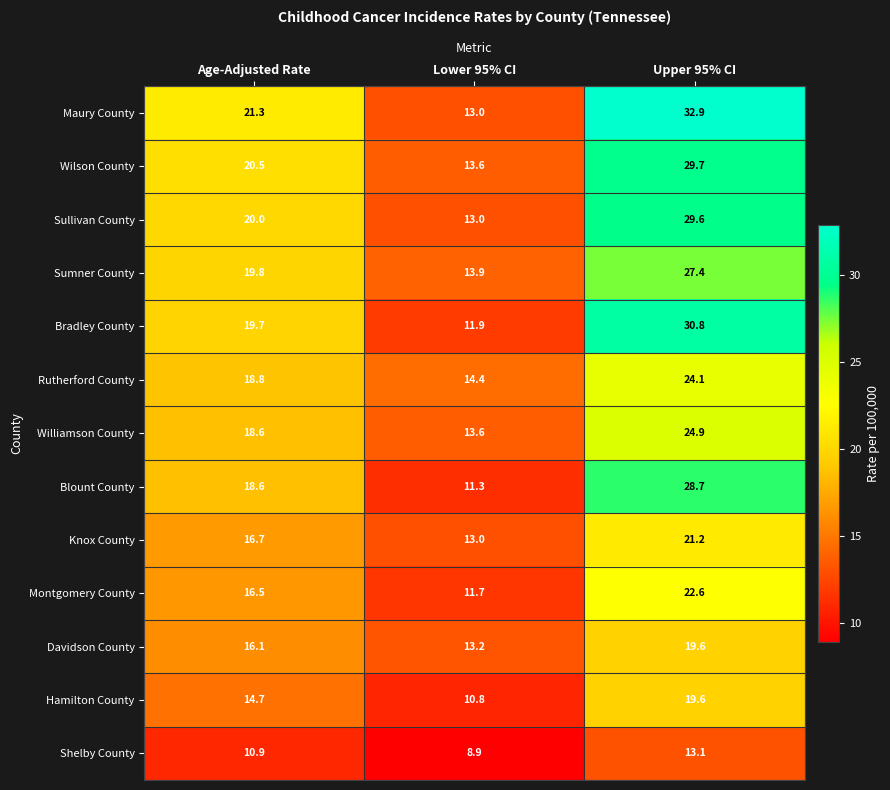

Where is Shelby County nearest to the value 11?

Age-Adjusted Rate